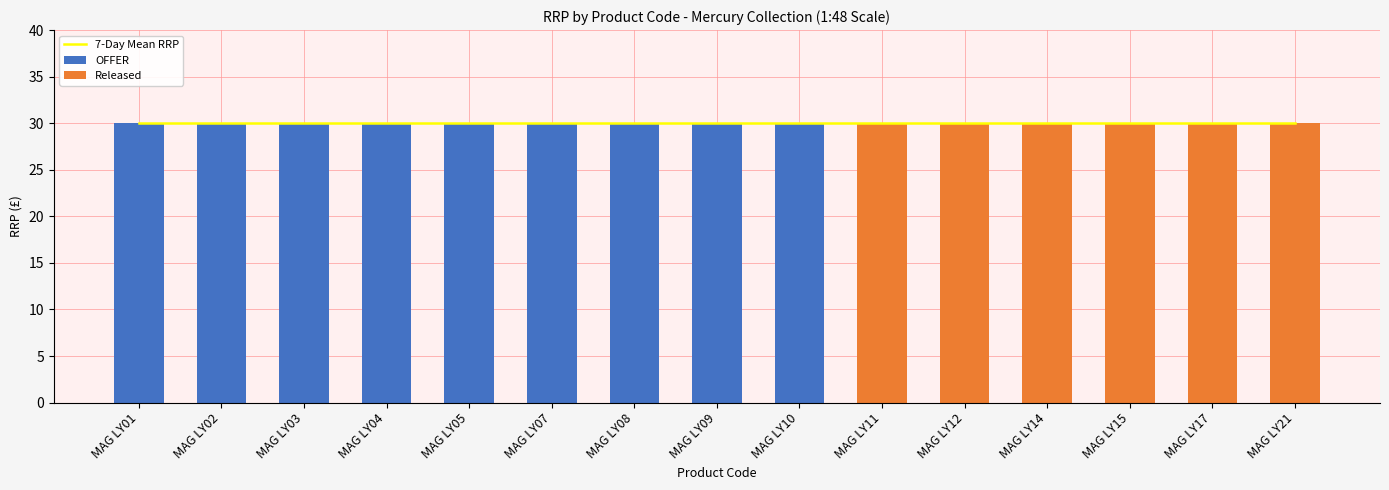

Reading left to right, list all the values displayed in this chart.

7-Day Mean RRP: 30.0	30.0	30.0	30.0	30.0	30.0	30.0	30.0	30.0	30.0	30.0	30.0	30.0	30.0	30.0
OFFER: 30.0	30.0	30.0	30.0	30.0	30.0	30.0	30.0	30.0	0.0	0.0	0.0	0.0	0.0	0.0
Released: 0.0	0.0	0.0	0.0	0.0	0.0	0.0	0.0	0.0	30.0	30.0	30.0	30.0	30.0	30.0